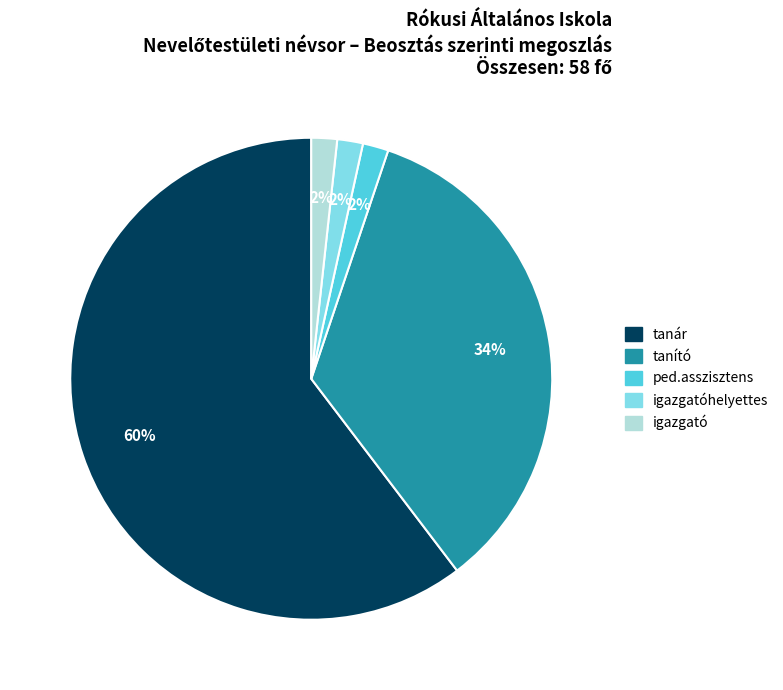

To the nearest percent, what is the average slice percentage?

20%